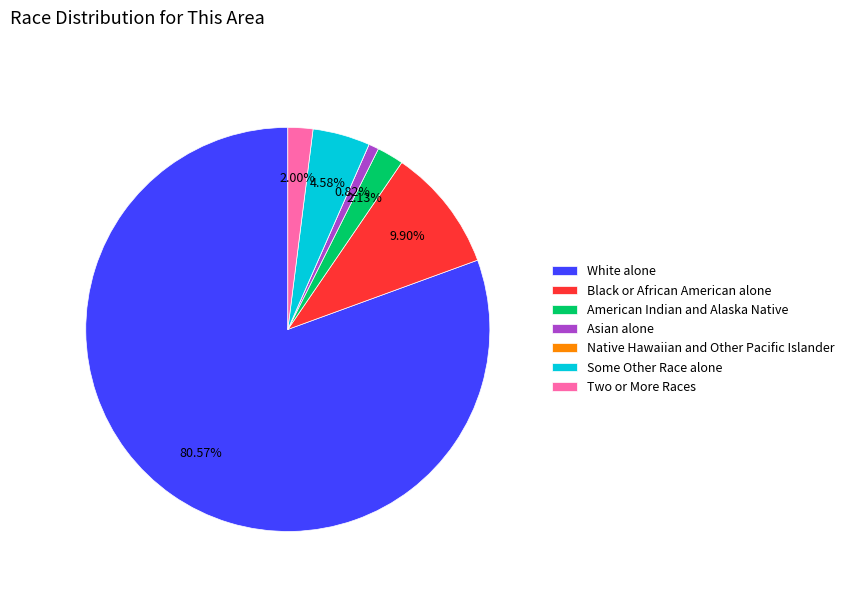

Combined, what portion of the pie is Two or More Races and Black or African American alone?

11.9%